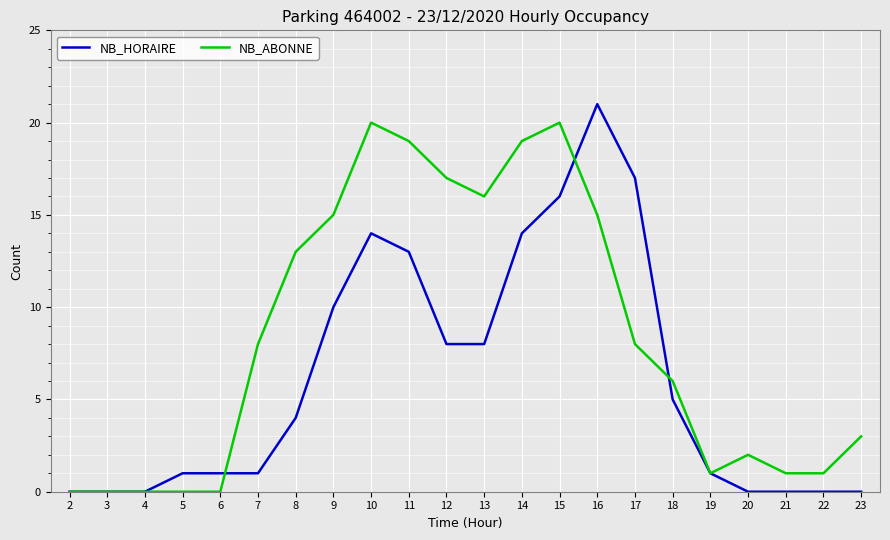

Reading left to right, what are all the values shown in this chart?

NB_HORAIRE: 2=0	3=0	4=0	5=1	6=1	7=1	8=4	9=10	10=14	11=13	12=8	13=8	14=14	15=16	16=21	17=17	18=5	19=1	20=0	21=0	22=0	23=0
NB_ABONNE: 2=0	3=0	4=0	5=0	6=0	7=8	8=13	9=15	10=20	11=19	12=17	13=16	14=19	15=20	16=15	17=8	18=6	19=1	20=2	21=1	22=1	23=3